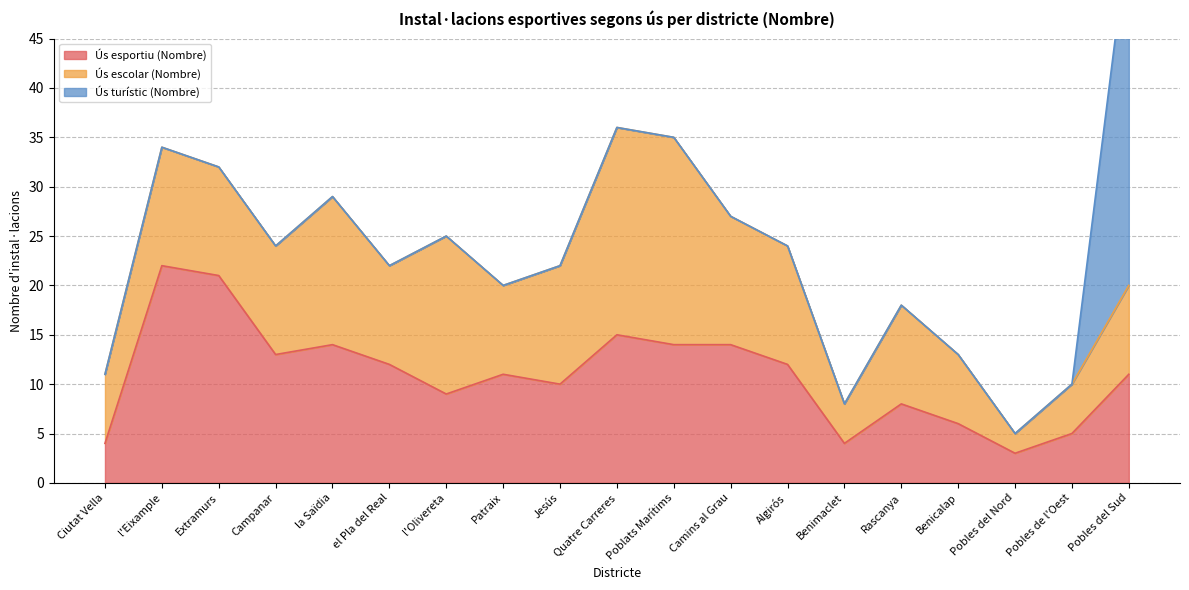

Does the chart display data point markers on the line(s)?

No